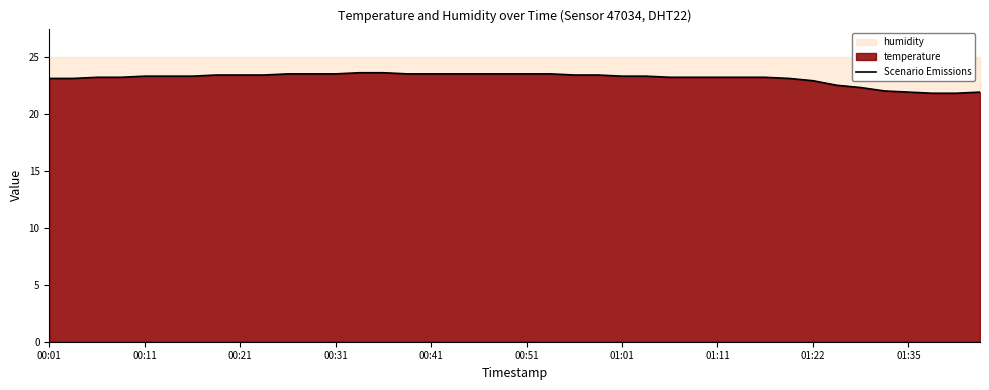

Is it true that Scenario Emissions equals 23.4 at 00:21?

True